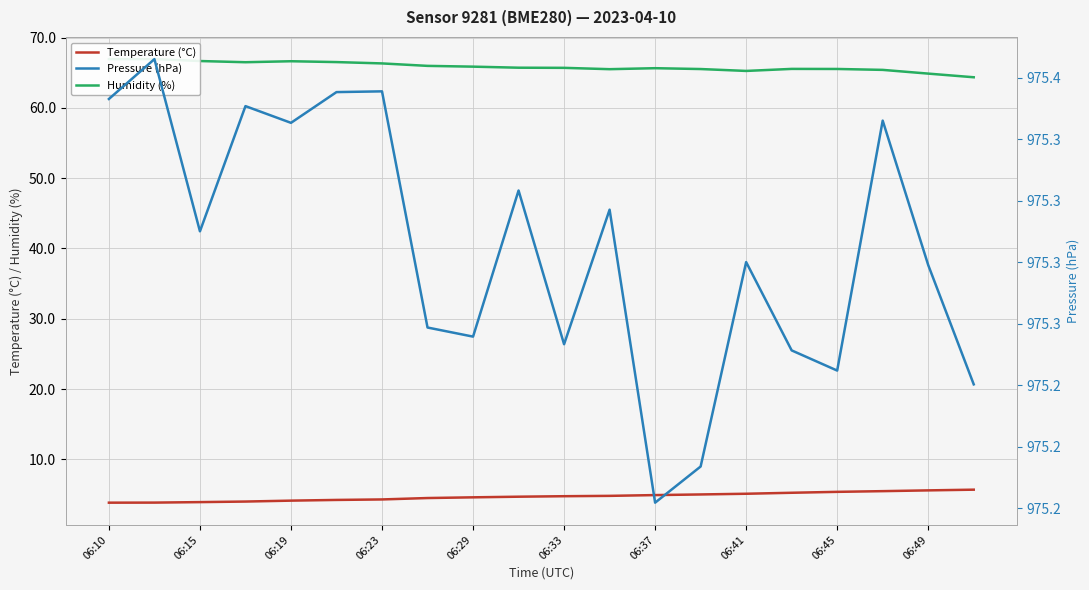

What is the difference between the maximum and minimum values in the Pressure (hPa) series?

0.2